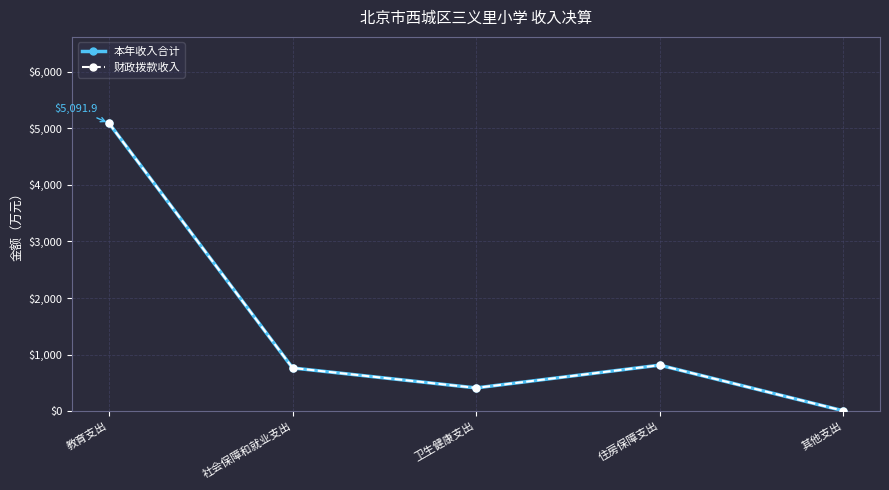

Does the chart have visible grid lines?

Yes